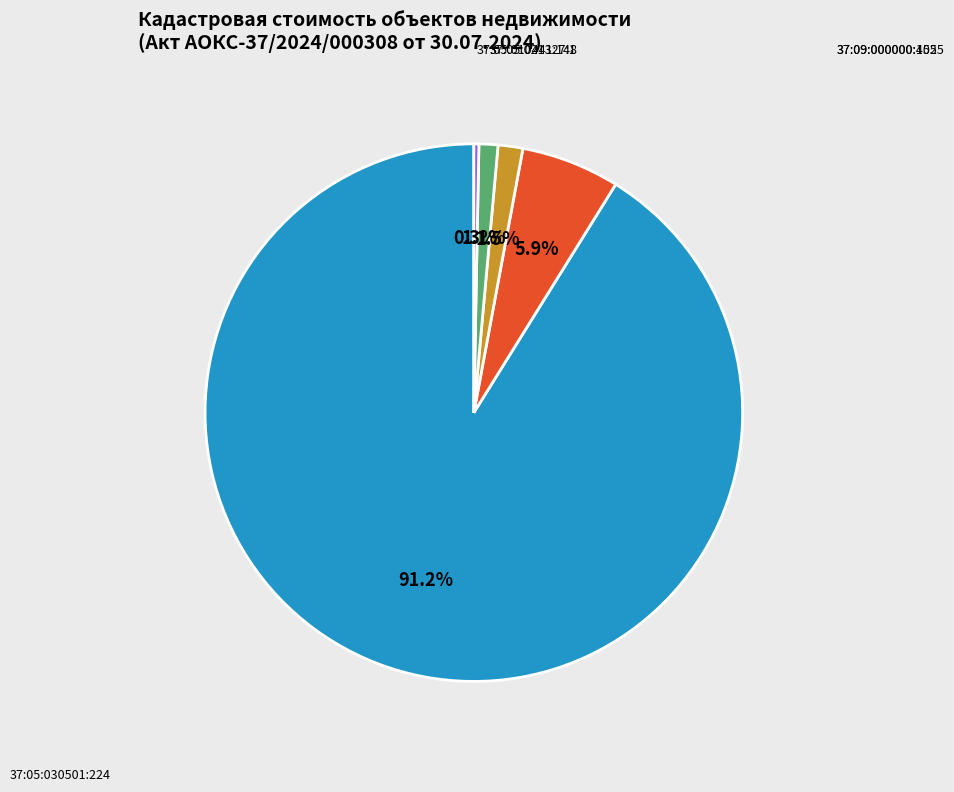

Is there any slice that represents more than half of the pie?

Yes